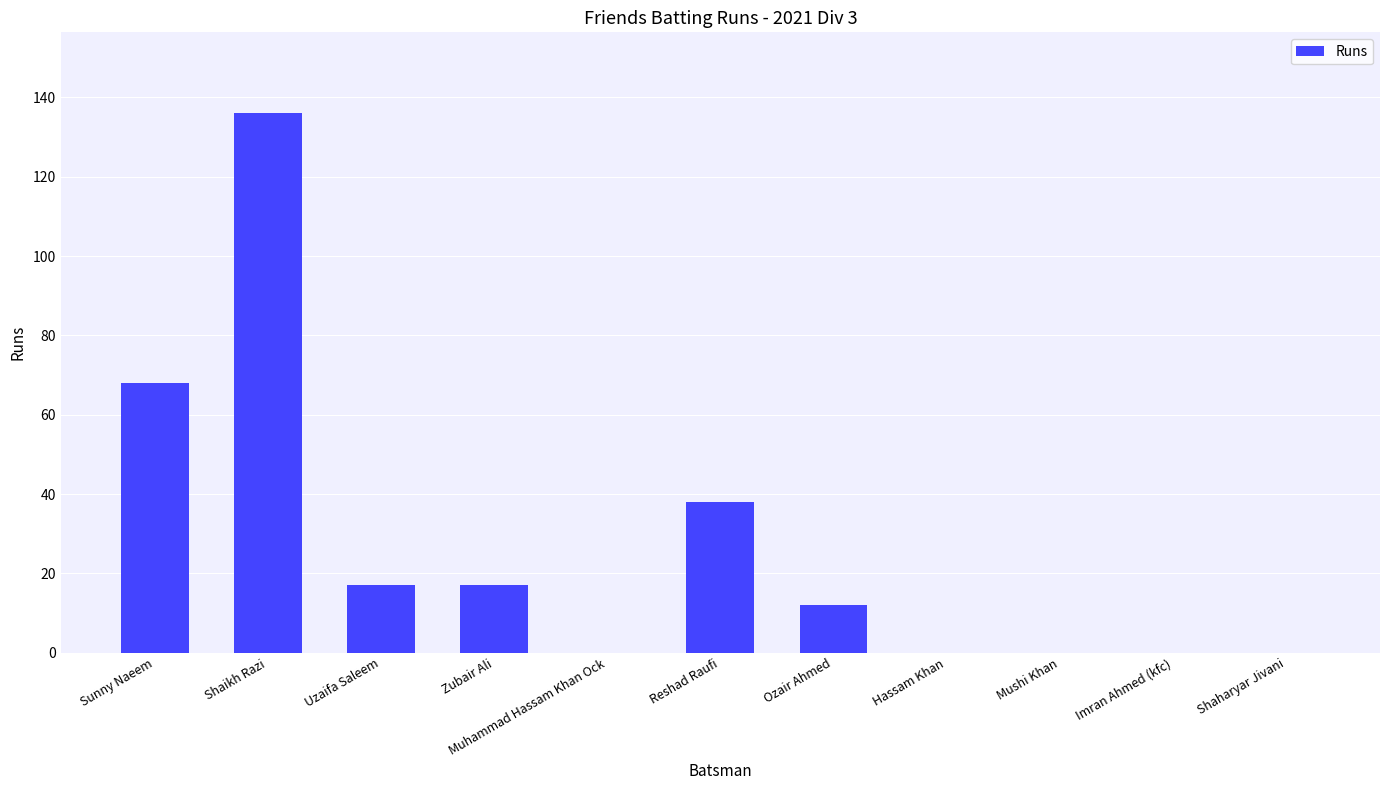

What is the average value?

26